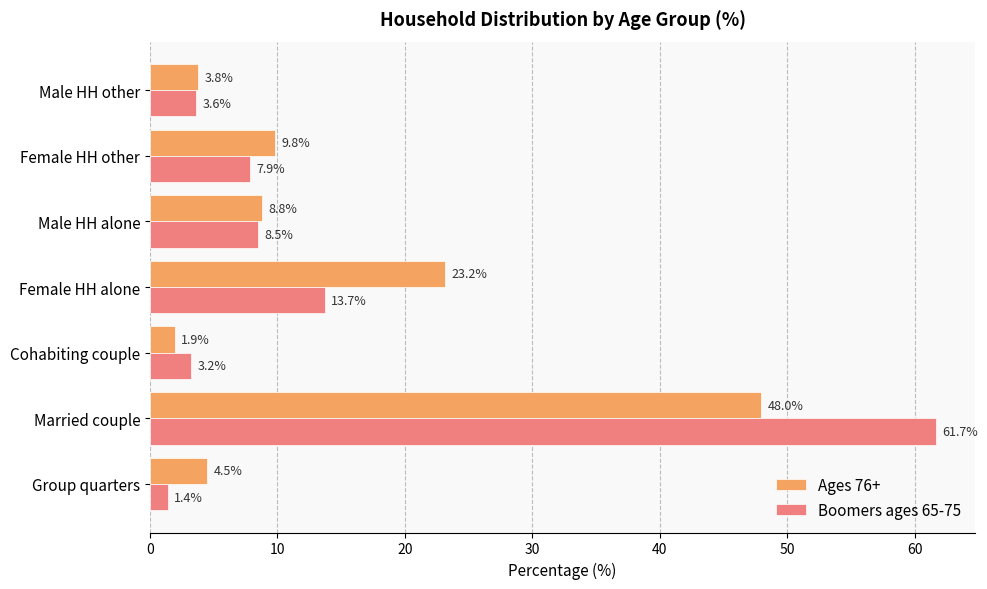

Which series has the widest spread of values?

Boomers ages 65-75